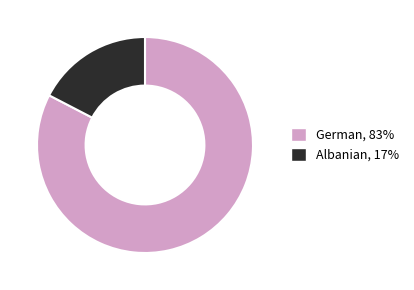

What is the largest slice in the pie chart?

German